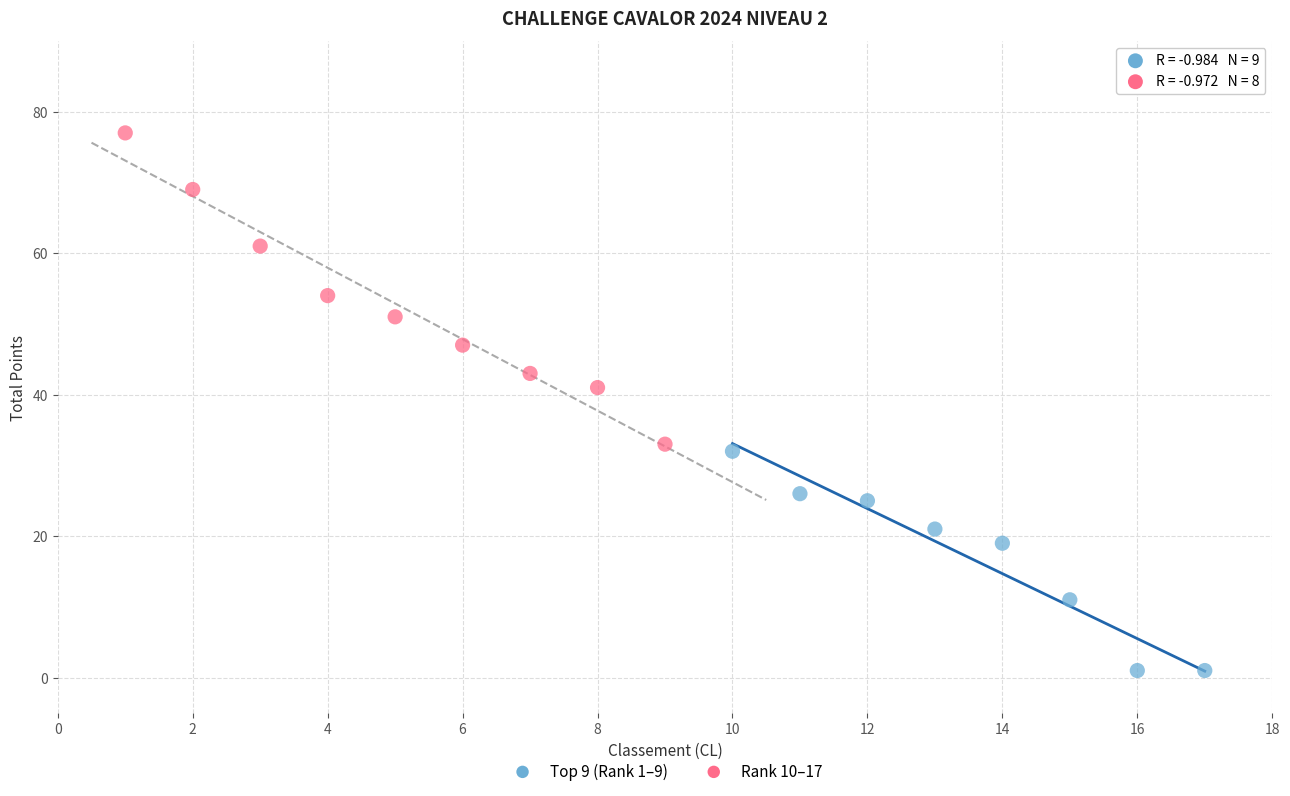

Which series contains the lowest Y value?

Rank 10–17